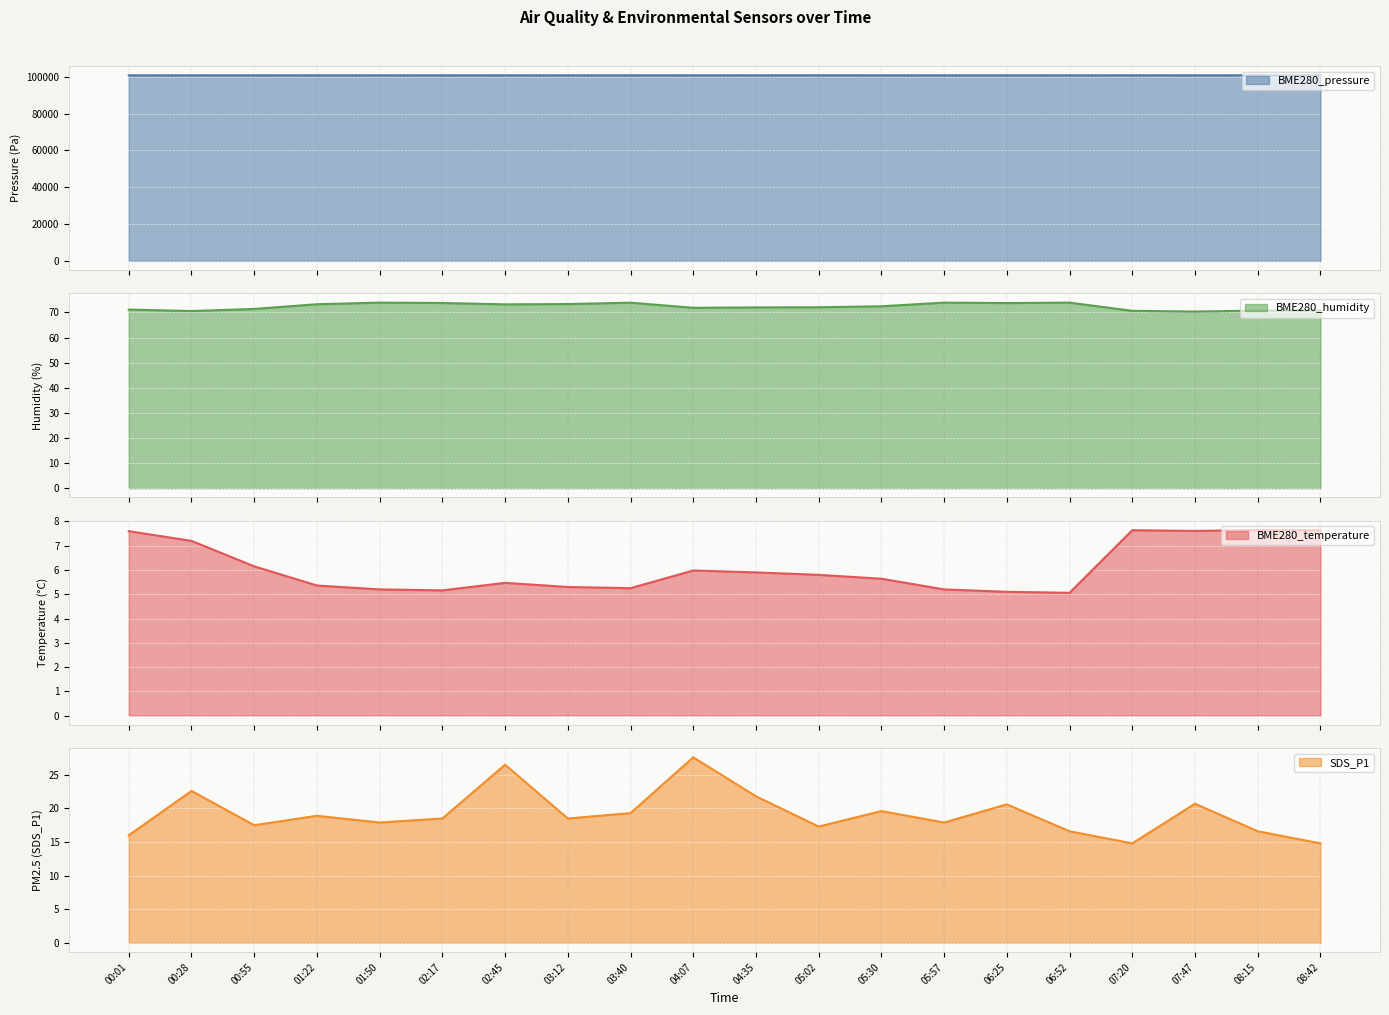

In BME280_pressure, how many points are higher than both neighbors (excluding endpoints)?

7